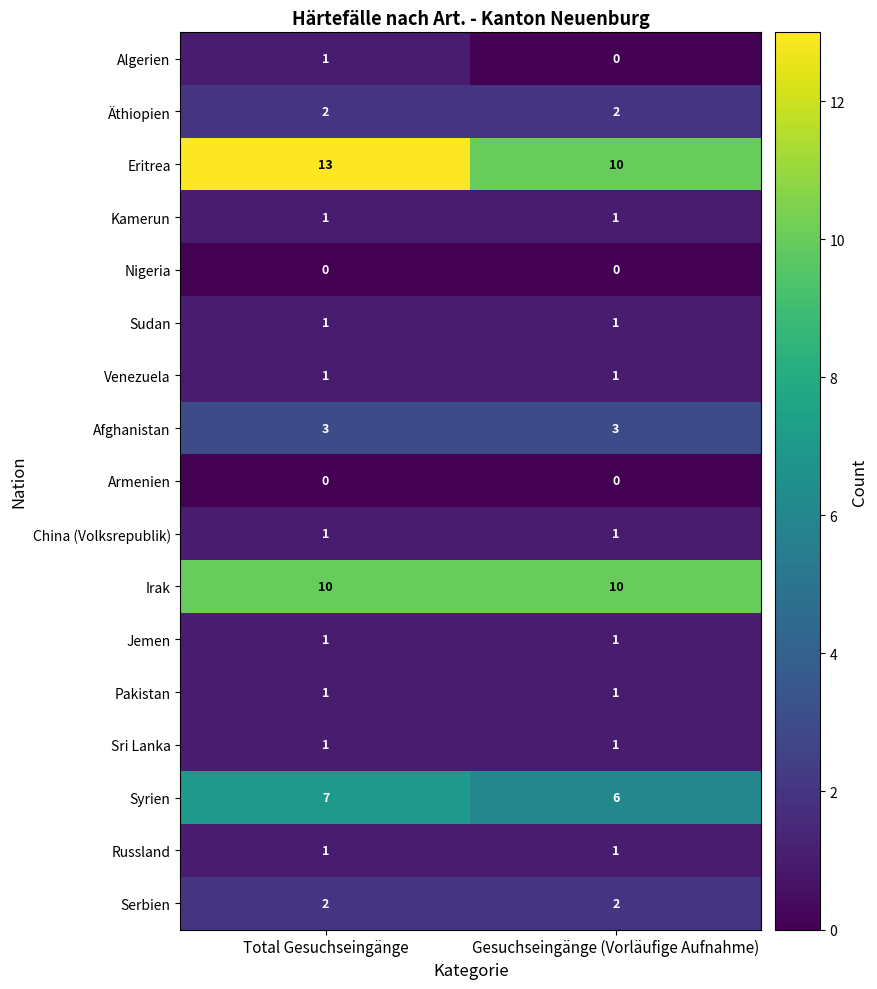

What value does the Irak series have at Total Gesuchseingänge?

10